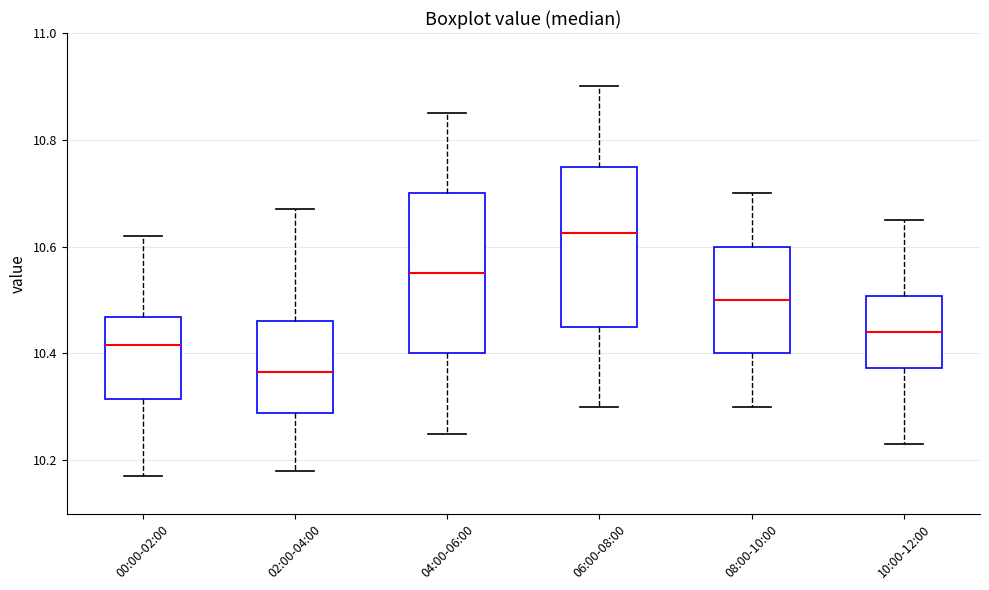

Which box has the lowest median line?

02:00-04:00